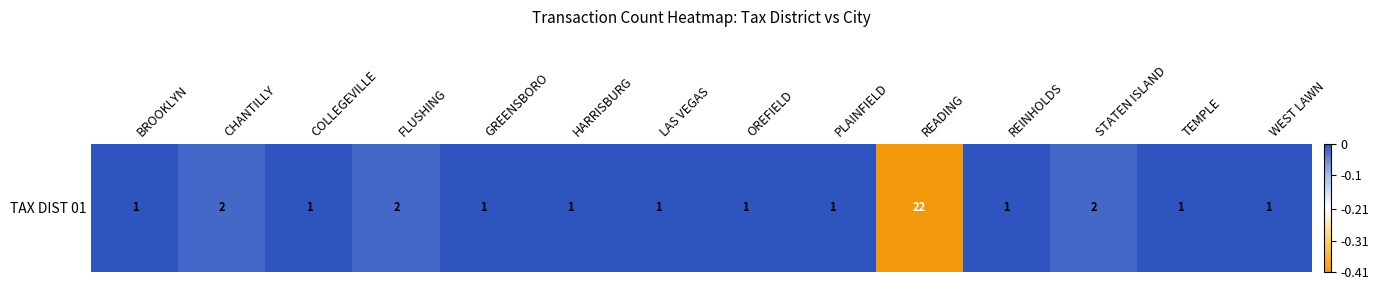

List the labels in order of value, largest first.

BROOKLYN, COLLEGEVILLE, GREENSBORO, HARRISBURG, LAS VEGAS, OREFIELD, PLAINFIELD, REINHOLDS, TEMPLE, WEST LAWN, CHANTILLY, FLUSHING, STATEN ISLAND, READING